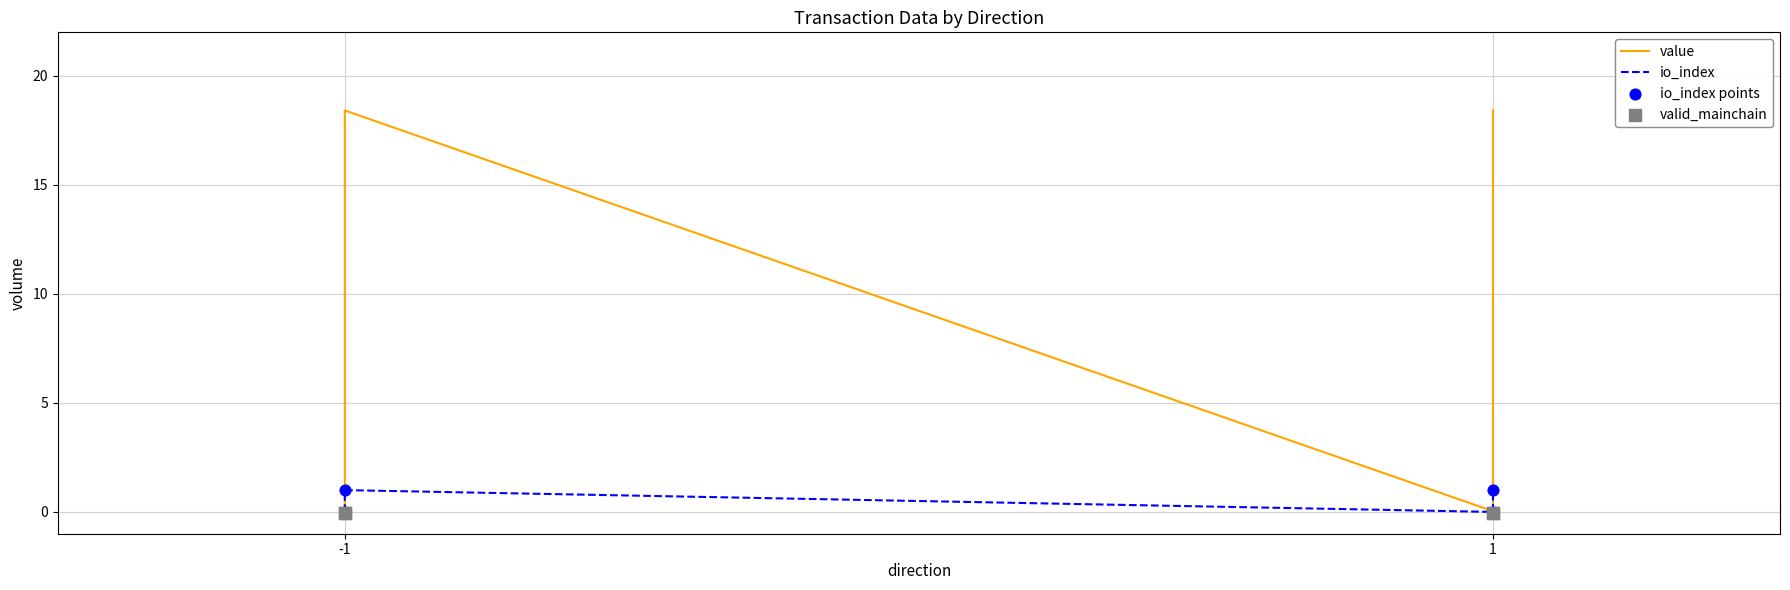

What is the total value across all series at 1?

20.4